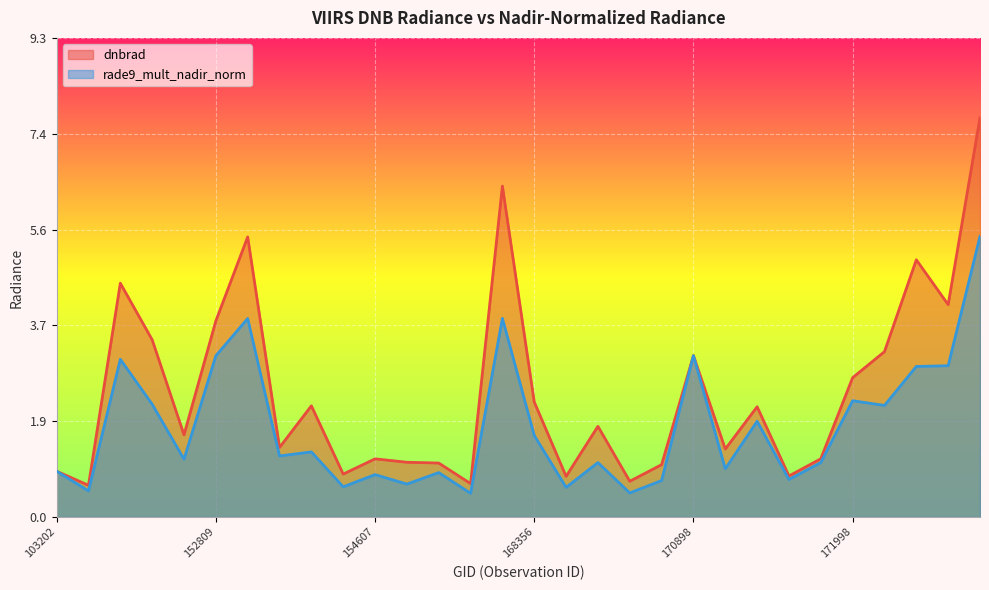

At which category is the sum across all series the highest?

172748